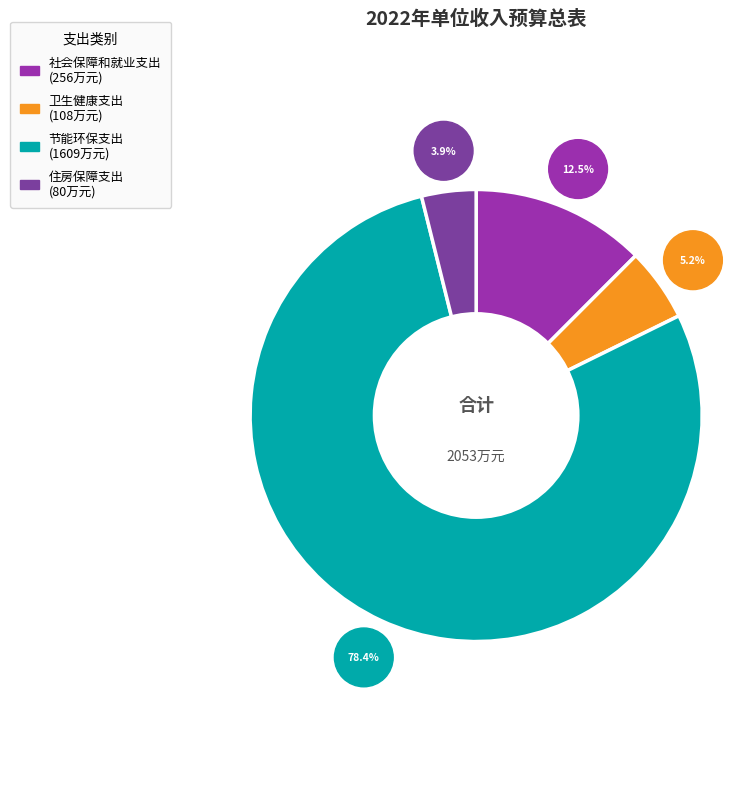

To the nearest percent, what percentage of the pie is 住房保障支出?

4%